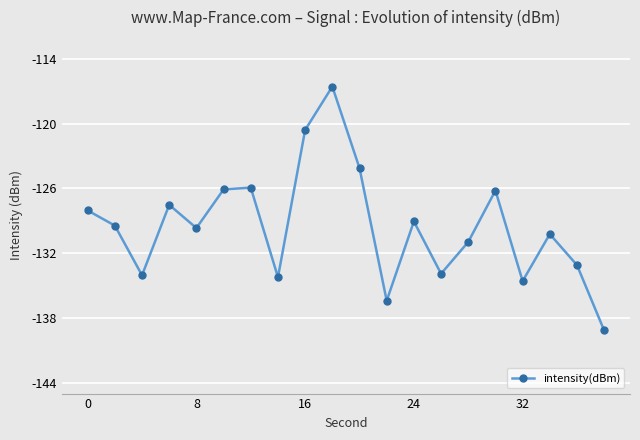

What is the maximum value shown in the chart?

-116.6